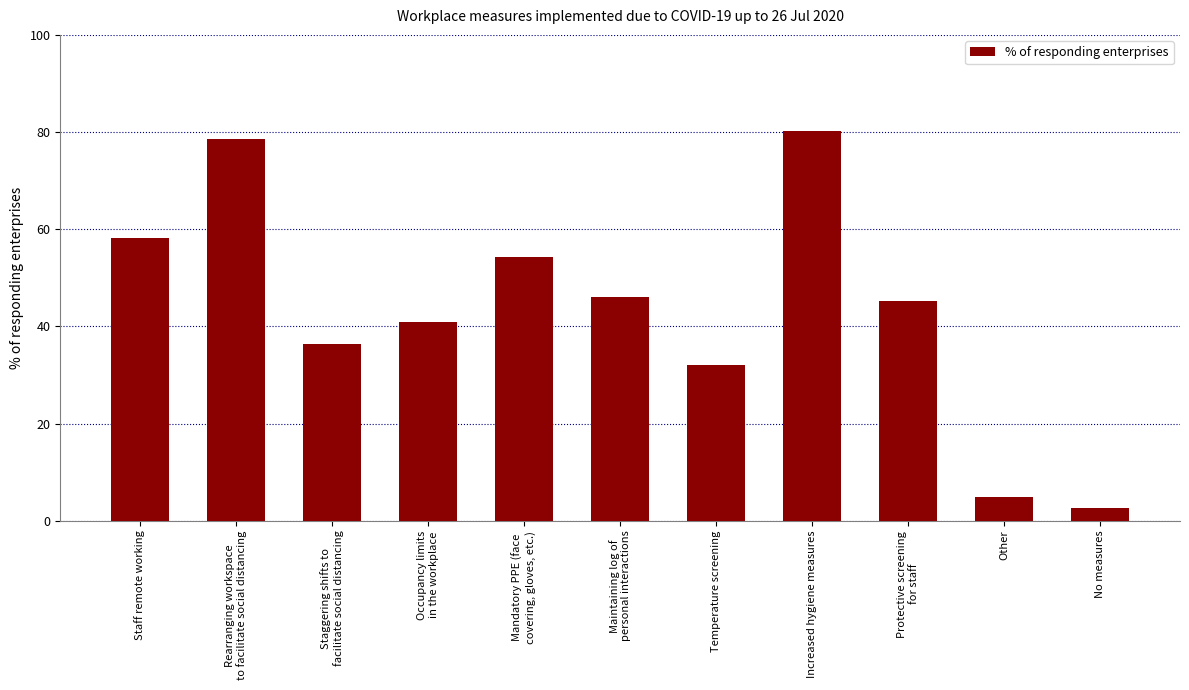

List the labels in order of value, largest first.

Increased hygiene measures, Rearranging workspace
to facilitate social distancing, Staff remote working, Mandatory PPE (face
covering, gloves, etc.), Maintaining log of
personal interactions, Protective screening
for staff, Occupancy limits
in the workplace, Staggering shifts to
facilitate social distancing, Temperature screening, Other, No measures